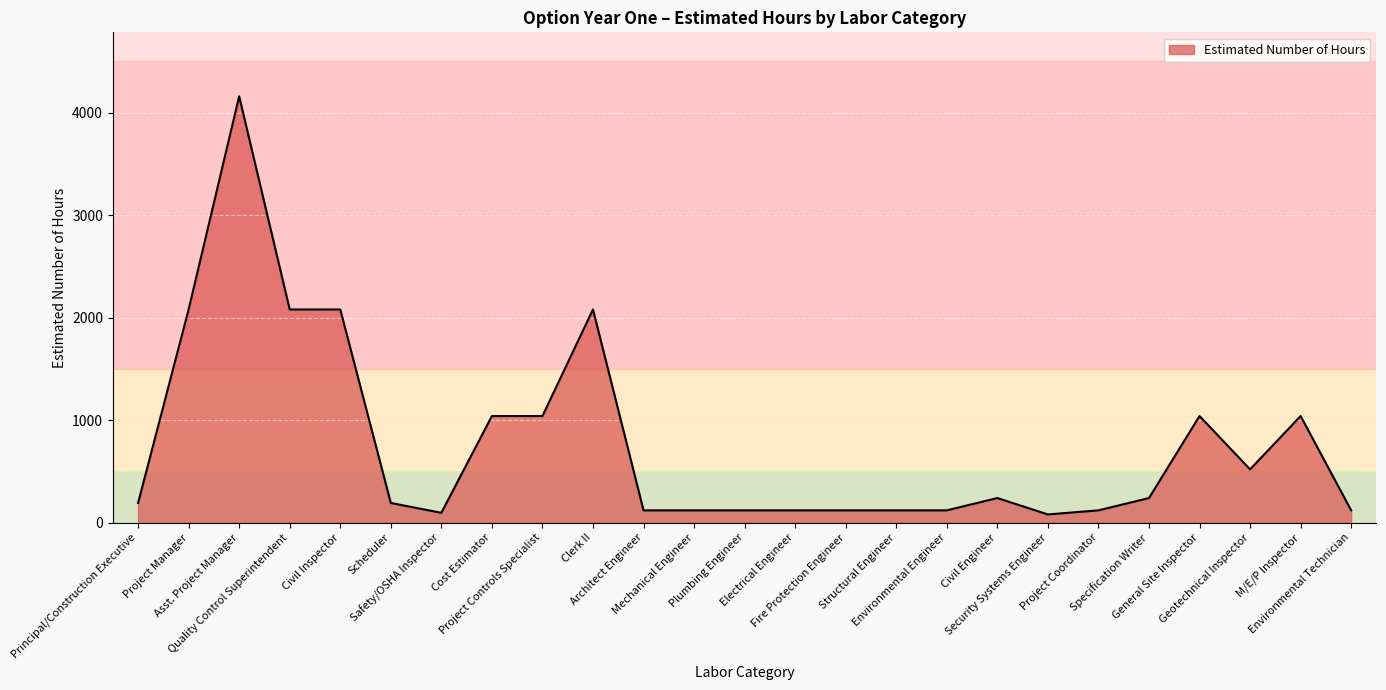

What is the average value?

771